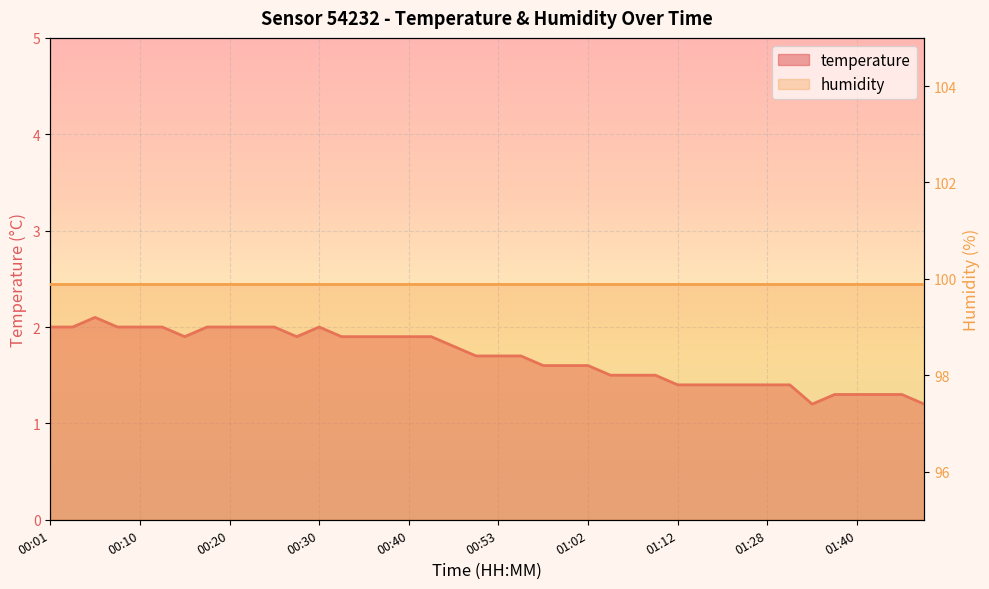

What is the label of the 22nd point from the left?

21